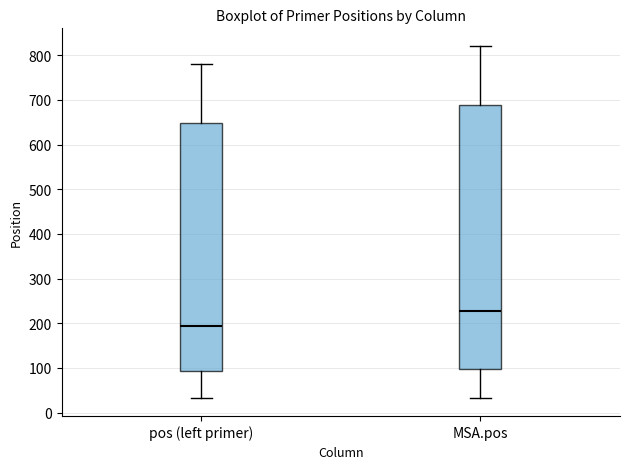

Reading left to right, transcribe this box plot: for each box, give where its median line is, the range the box spans, and where its two whiskers end, as read against the y-axis. The values are not printed on the chart, so give them approximately, as read against the axis.

pos (left primer): median 190, box 90 to 650, whiskers 30 to 780
MSA.pos: median 230, box 100 to 690, whiskers 30 to 820